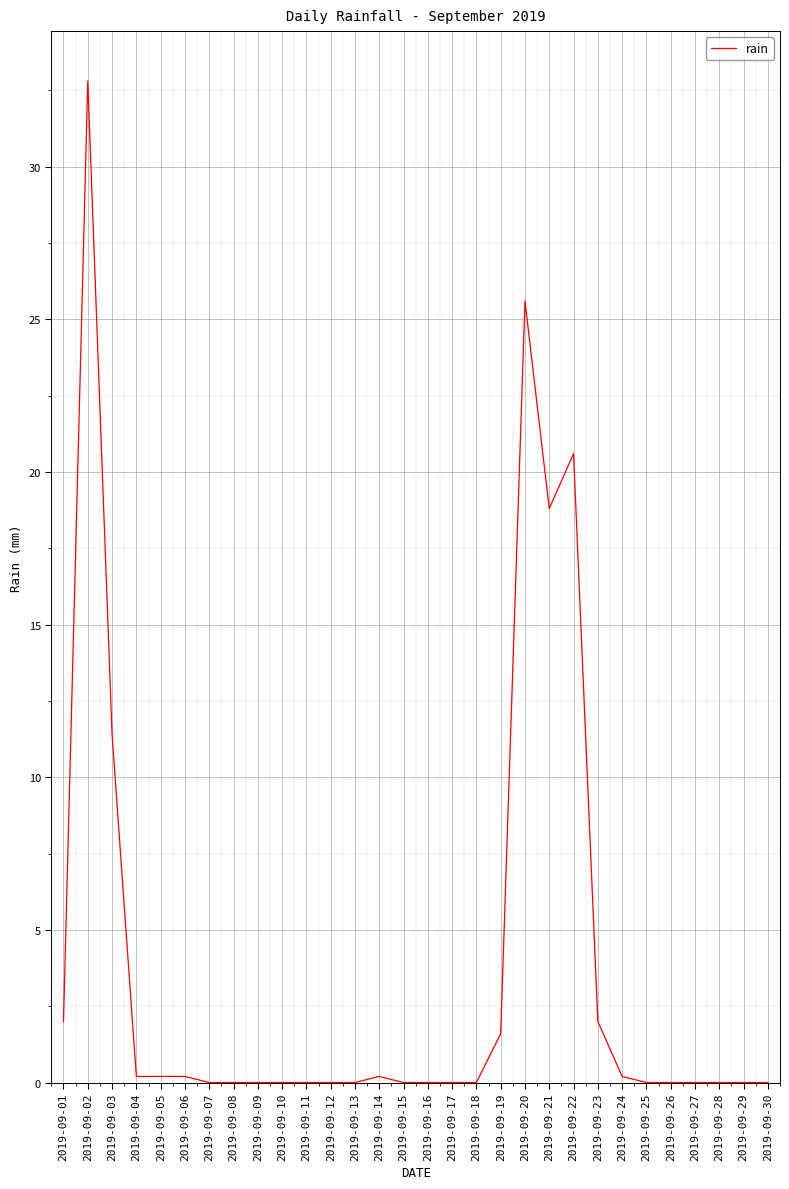

Approximately how many times larger is the value at 2019-09-22 compared to 2019-09-21?

1.1